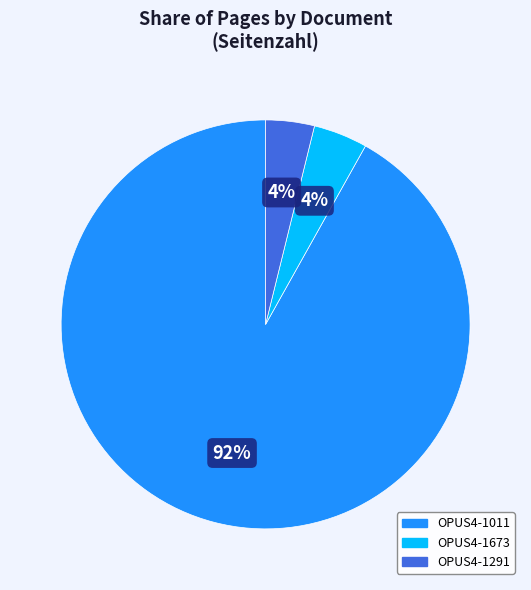

The OPUS4-1011 slice represents 92% of the pie. True or false?

True